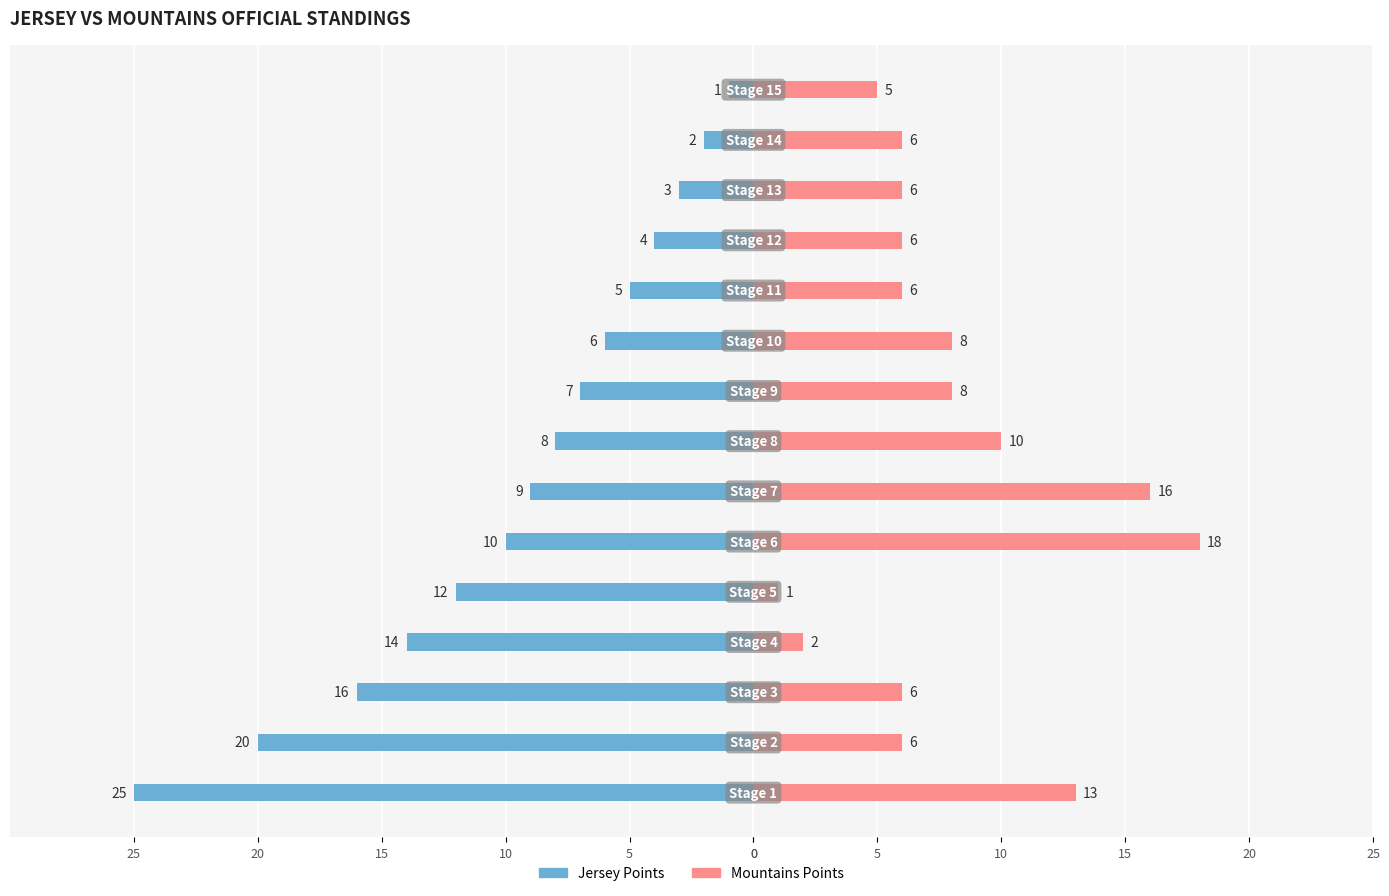

What is the label of the 14th bar from the right?

5